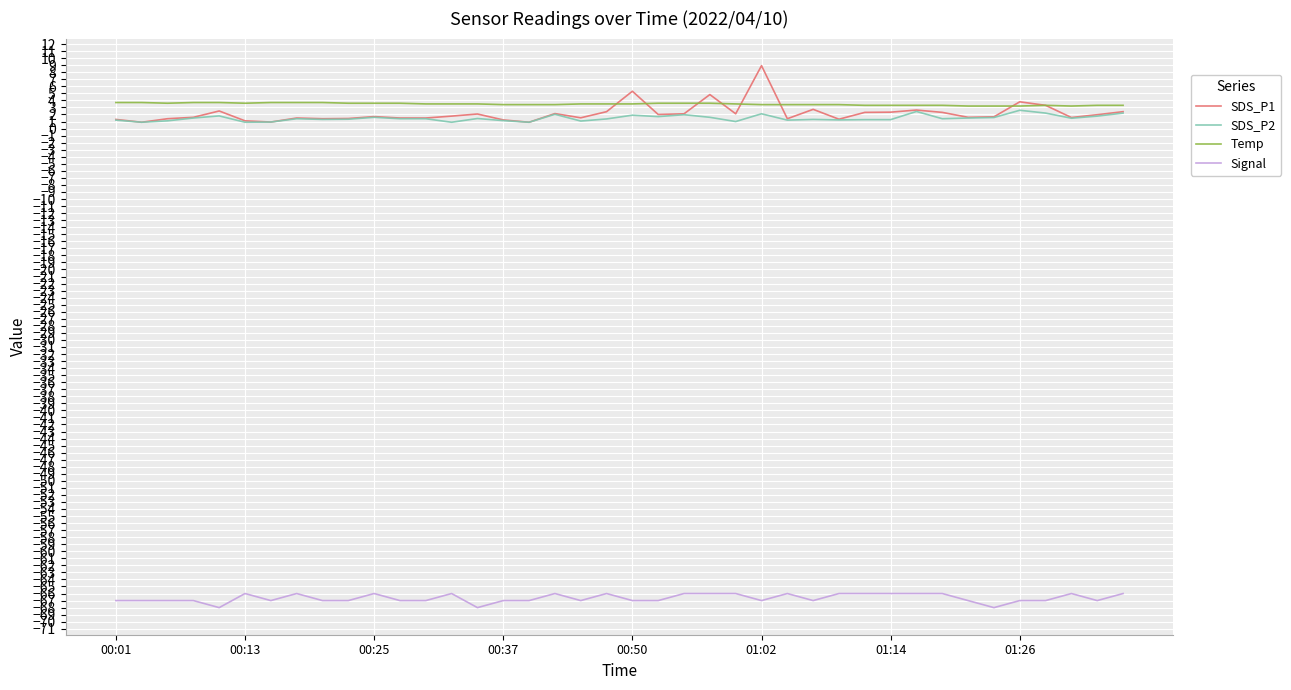

What is the maximum value for Temp?

3.7